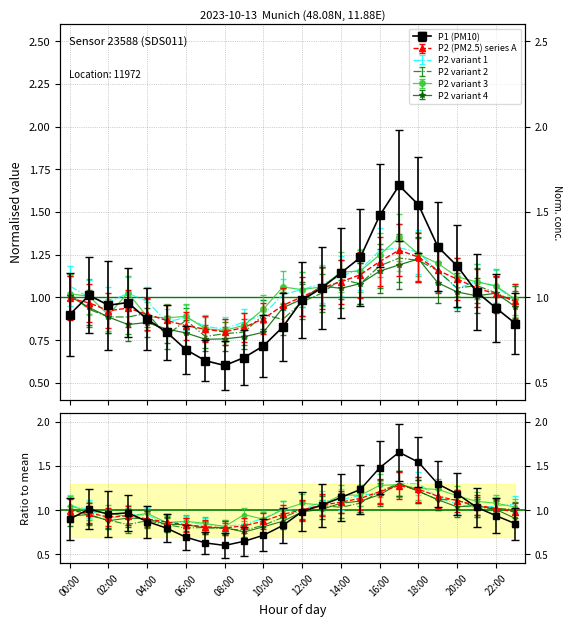

The value of P2 at 00:00 is 1.0. True or false?

True